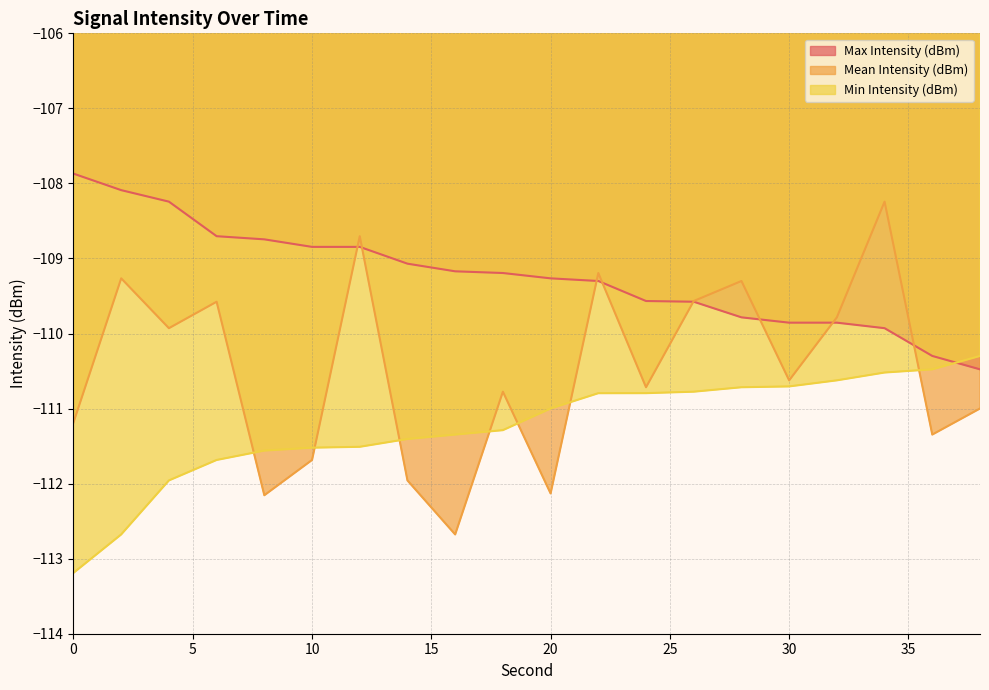

List the series in order of their peak value, lowest first.

Min Intensity (dBm), Mean Intensity (dBm), Max Intensity (dBm)